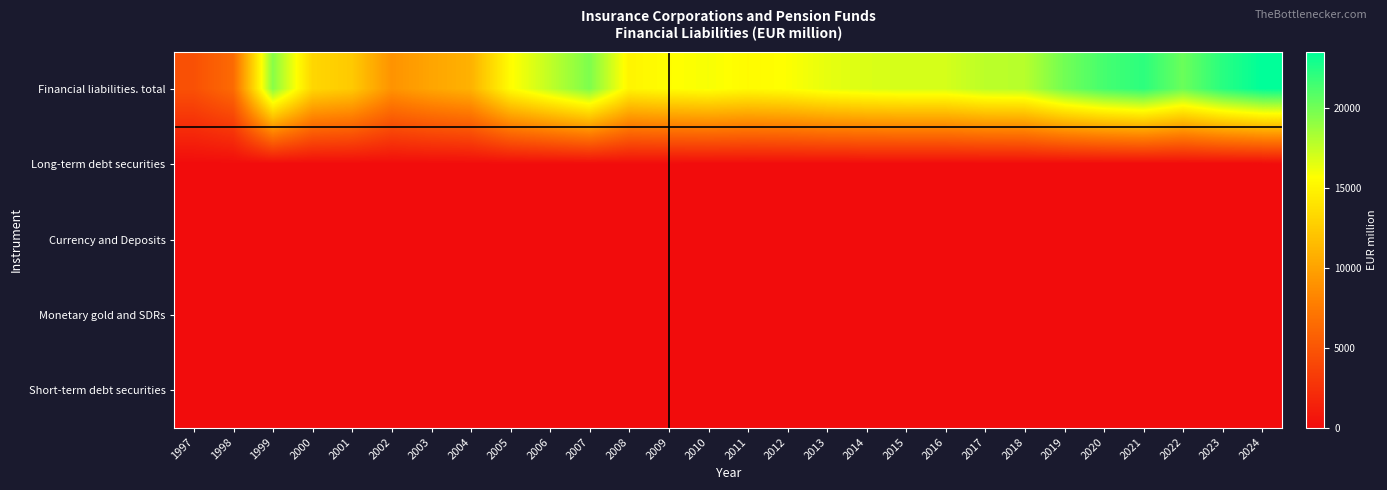

Reading left to right, list all the values displayed in this chart.

Financial liabilities. total: 1997=4676.4	1998=6435.4	1999=19333.3	2000=13222.2	2001=12389.7	2002=9061.9	2003=10152.4	2004=10934.8	2005=15532.5	2006=17590.5	2007=19639.1	2008=15058.6	2009=15581.3	2010=15894.9	2011=15419.5	2012=15712.2	2013=16393.2	2014=16776.3	2015=16976.8	2016=16963.3	2017=17736.4	2018=17875.0	2019=19970.4	2020=21343.7	2021=22126.2	2022=20216.6	2023=22241.8	2024=23508.8
Long-term debt securities: 1997=0.0	1998=0.0	1999=0.0	2000=0.0	2001=0.8	2002=0.0	2003=30.3	2004=30.3	2005=51.9	2006=53.4	2007=57.8	2008=53.2	2009=37.2	2010=16.0	2011=15.0	2012=15.0	2013=16.5	2014=16.5	2015=16.5	2016=1.5	2017=1.5	2018=1.5	2019=1.5	2020=1.5	2021=1.5	2022=1.5	2023=0.0	2024=0.0
Currency and Deposits: 1997=0.0	1998=0.0	1999=0.0	2000=0.0	2001=0.0	2002=0.0	2003=0.0	2004=0.0	2005=0.0	2006=0.0	2007=0.0	2008=0.0	2009=0.0	2010=0.0	2011=0.0	2012=0.0	2013=0.0	2014=0.0	2015=0.0	2016=0.0	2017=0.0	2018=0.0	2019=0.0	2020=0.0	2021=0.0	2022=0.0	2023=0.0	2024=0.0
Monetary gold and SDRs: 1997=0.0	1998=0.0	1999=0.0	2000=0.0	2001=0.0	2002=0.0	2003=0.0	2004=0.0	2005=0.0	2006=0.0	2007=0.0	2008=0.0	2009=0.0	2010=0.0	2011=0.0	2012=0.0	2013=0.0	2014=0.0	2015=0.0	2016=0.0	2017=0.0	2018=0.0	2019=0.0	2020=0.0	2021=0.0	2022=0.0	2023=0.0	2024=0.0
Short-term debt securities: 1997=0.0	1998=0.0	1999=0.0	2000=0.0	2001=0.0	2002=0.0	2003=0.0	2004=0.0	2005=0.0	2006=0.0	2007=0.0	2008=0.0	2009=0.0	2010=0.0	2011=0.0	2012=0.0	2013=0.0	2014=0.0	2015=0.0	2016=0.0	2017=0.0	2018=0.0	2019=0.0	2020=0.0	2021=0.0	2022=0.0	2023=0.0	2024=0.0